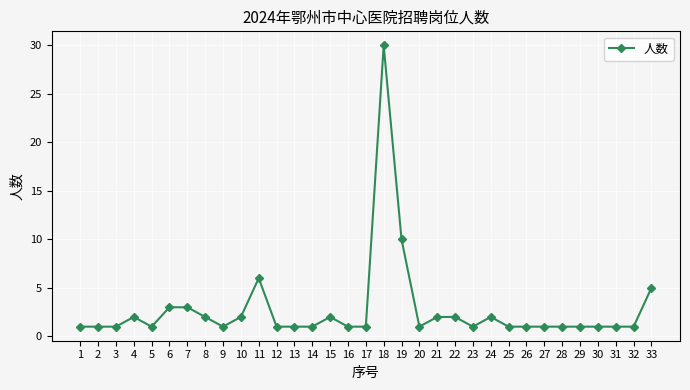

What is the sum of the values at 30 and 15?

3